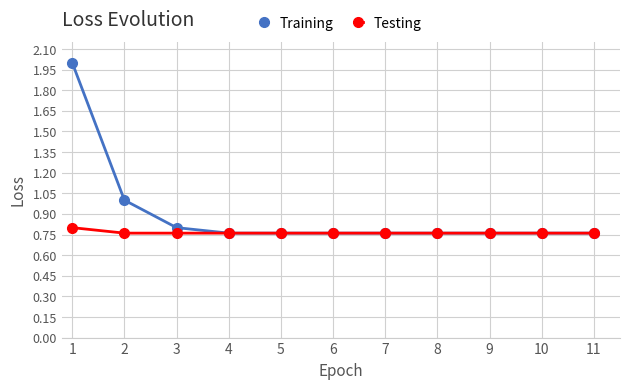

What is the greatest value displayed?

2.0